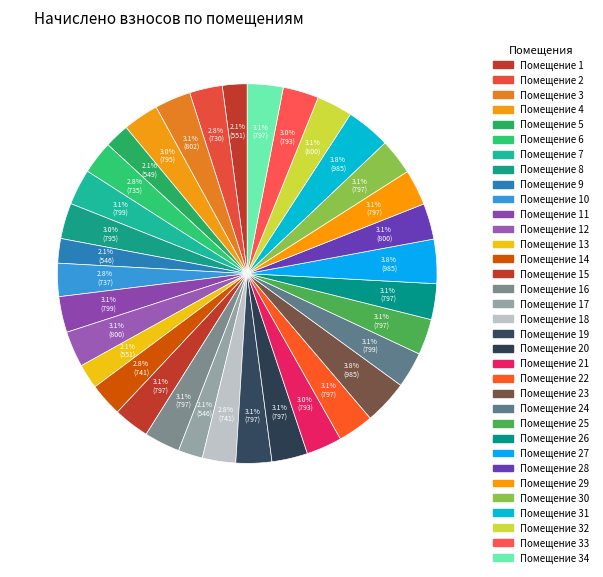

Is there a majority slice in this chart?

No